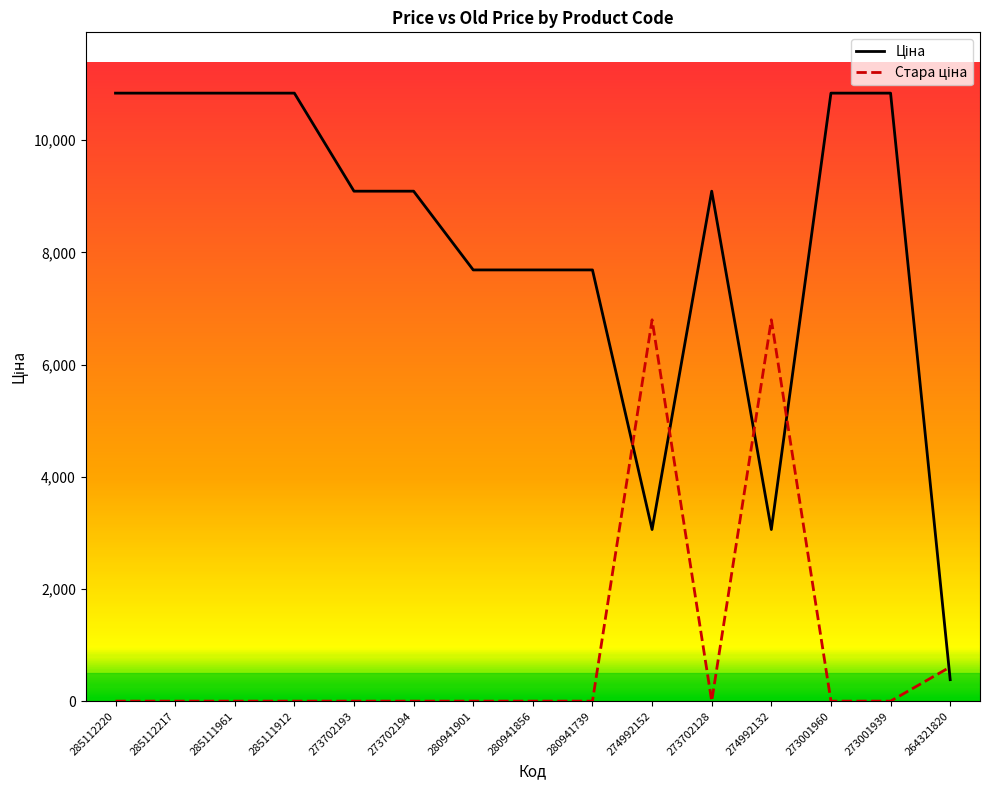

At which category is the sum across all series the highest?

285112220